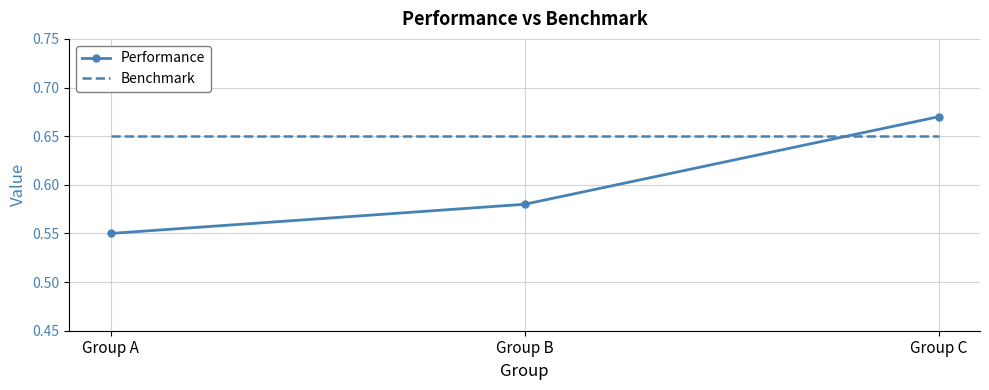

List the series in order of their overall mean, lowest first.

Performance, Benchmark